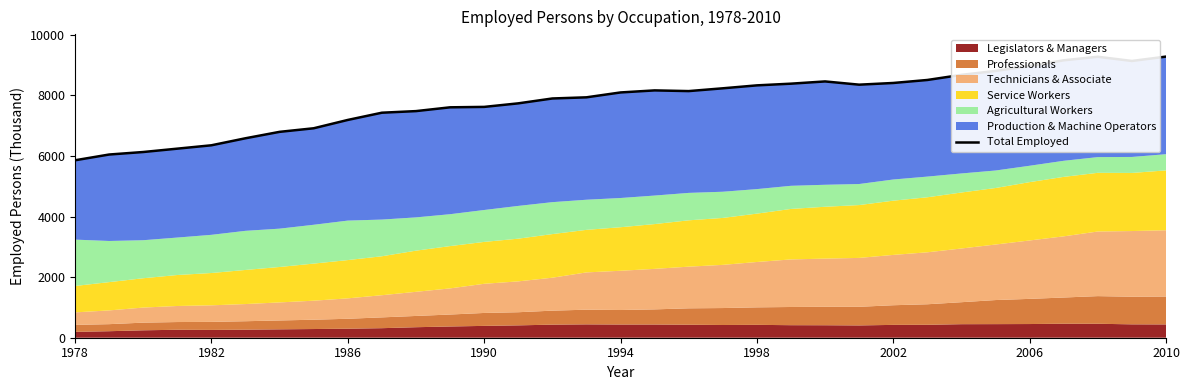

Which has a higher value, 30 or 9?

30